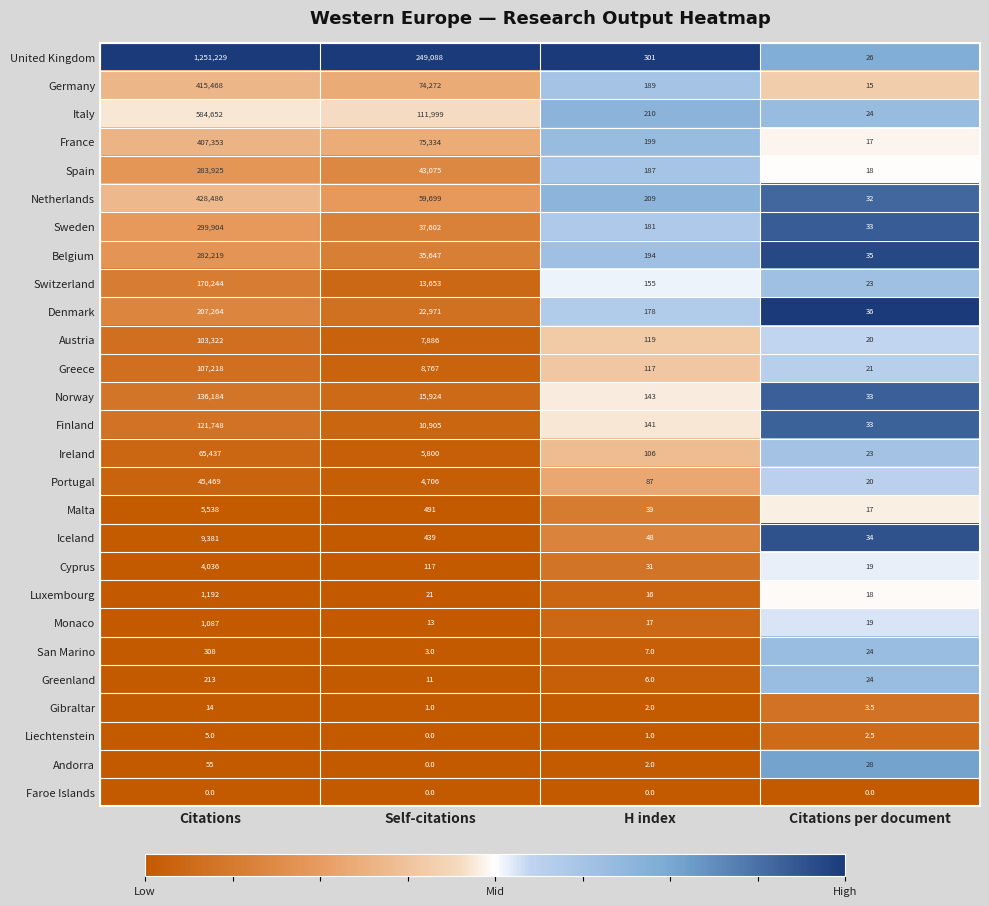

What is the difference between the highest and lowest values at Citations per document?

36.0